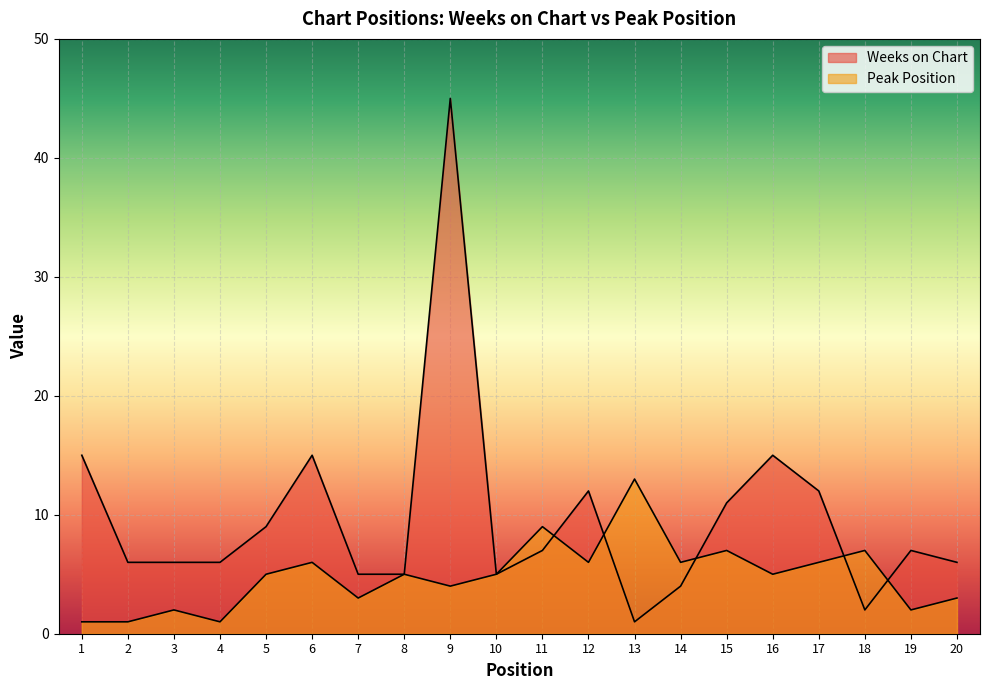

What is the value of the Peak Position point at the 20th from the left?

3